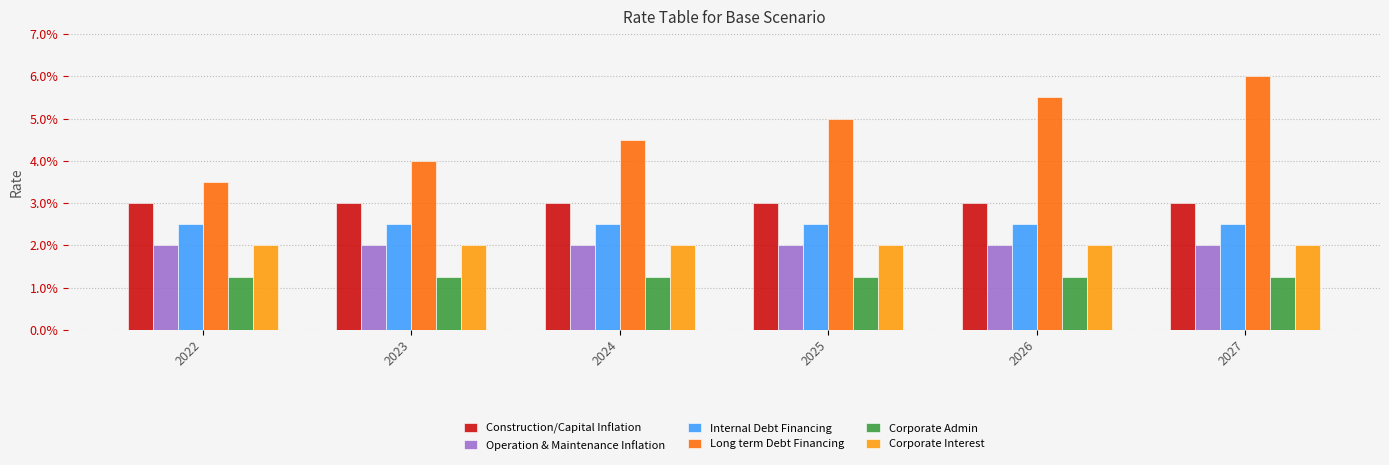

What is the sum of all Construction/Capital Inflation values?

0.2